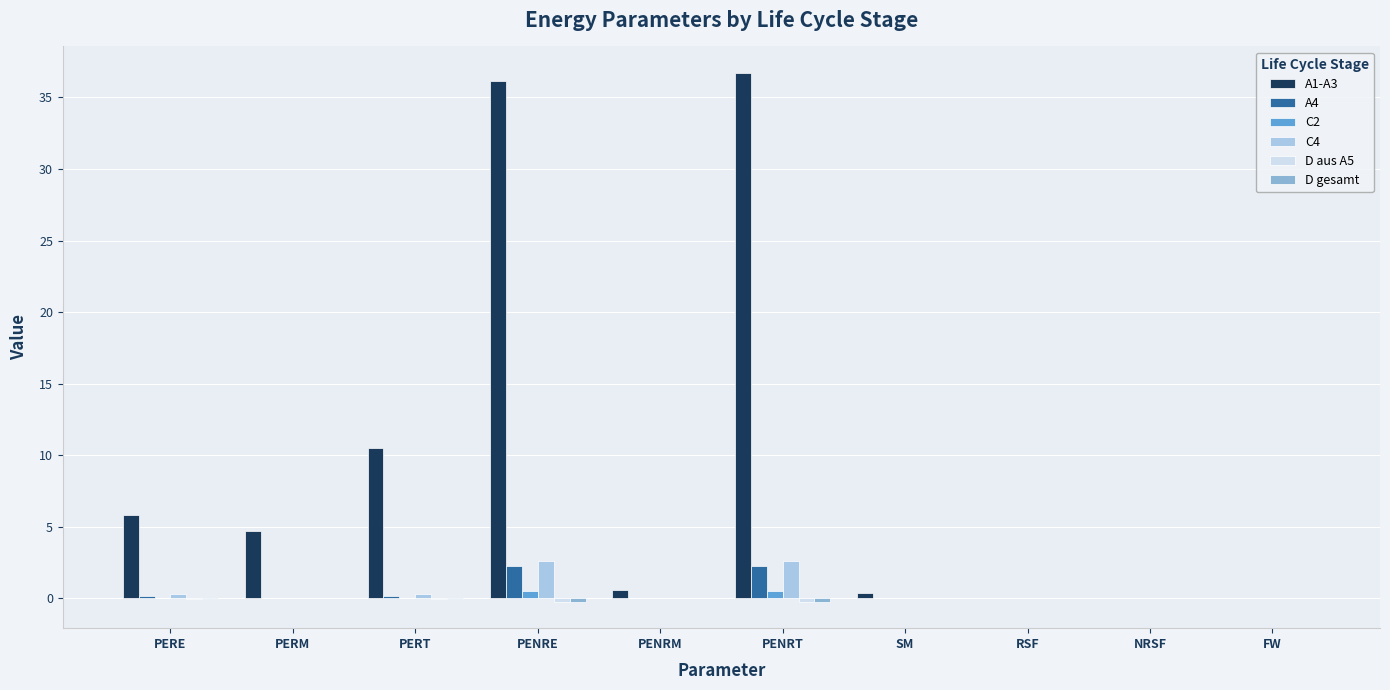

The value of A1-A3 at PENRE is 36.1. True or false?

True